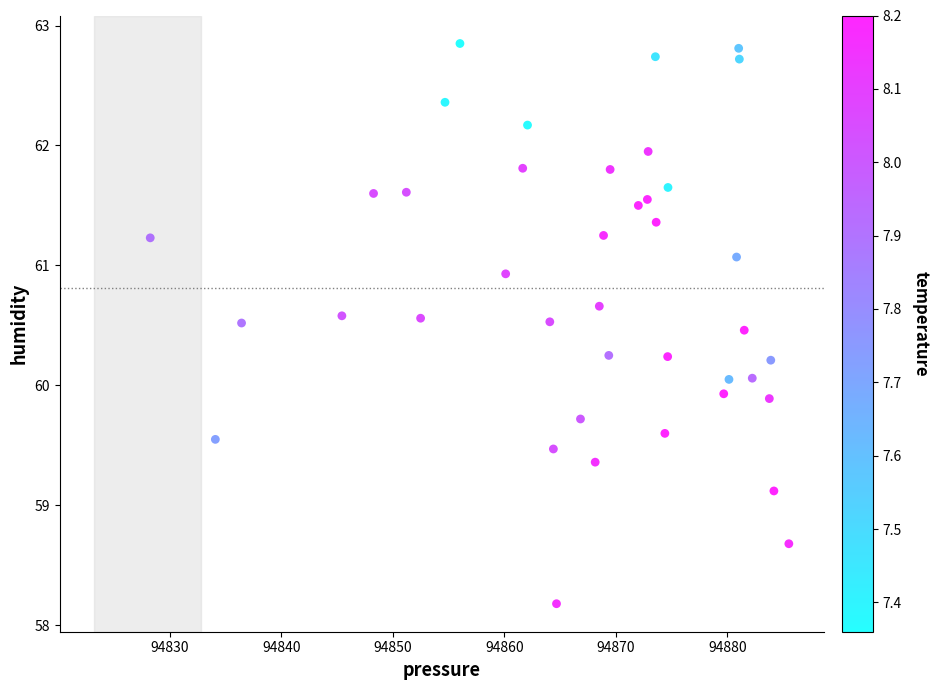

What is the range of Y values (max minus min)?

4.7